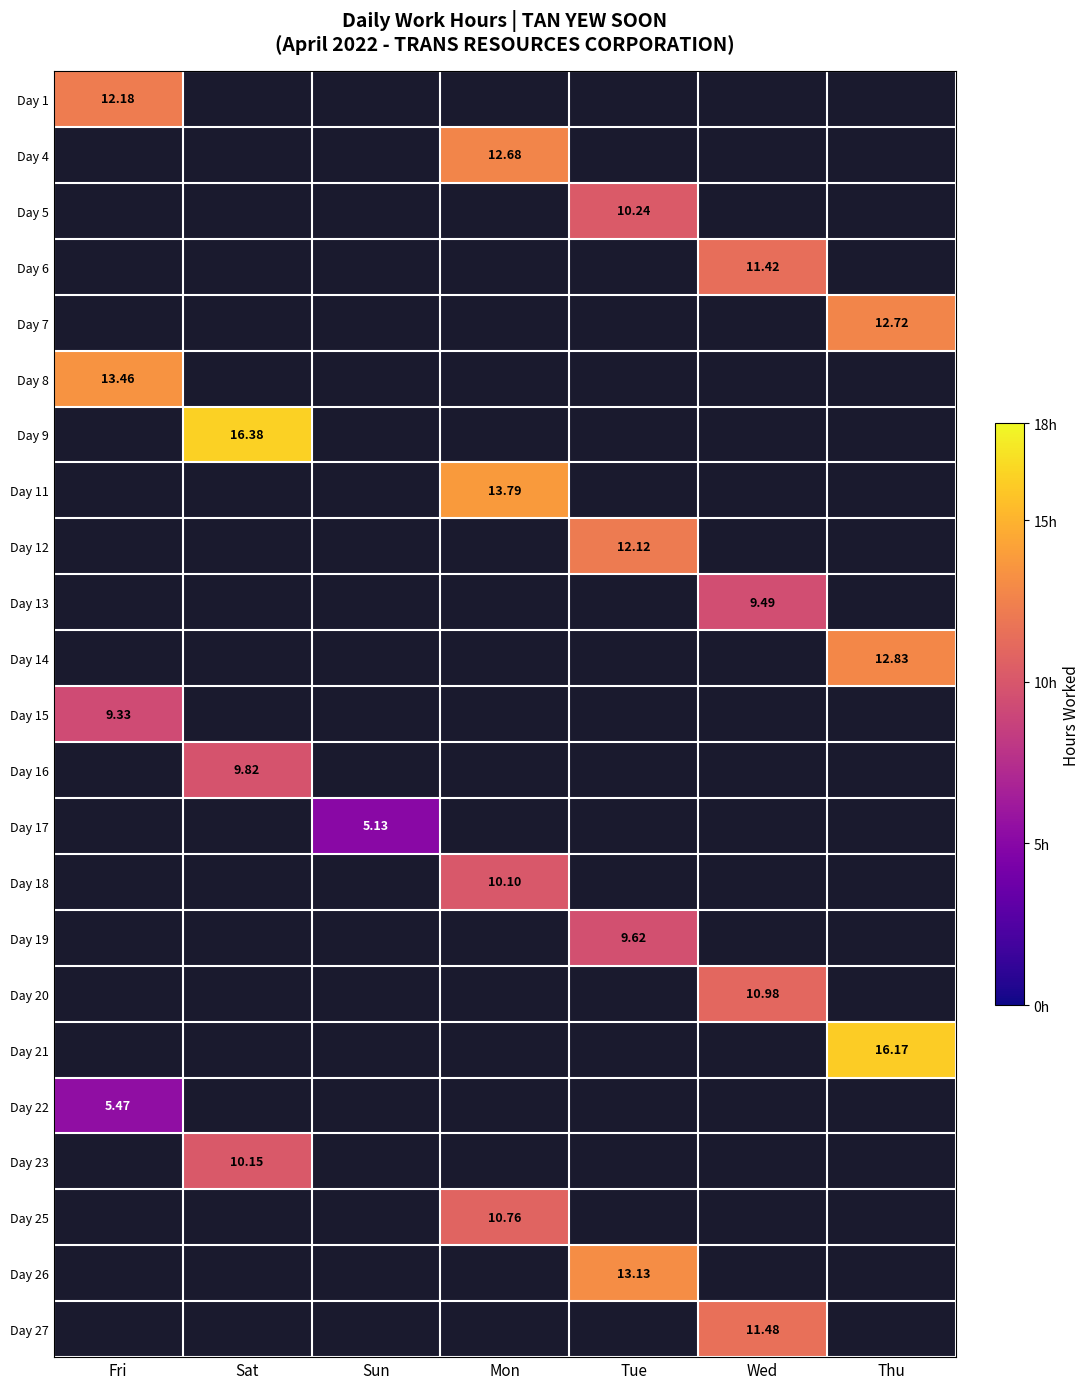

Between Sat and Fri, which is larger?

Fri